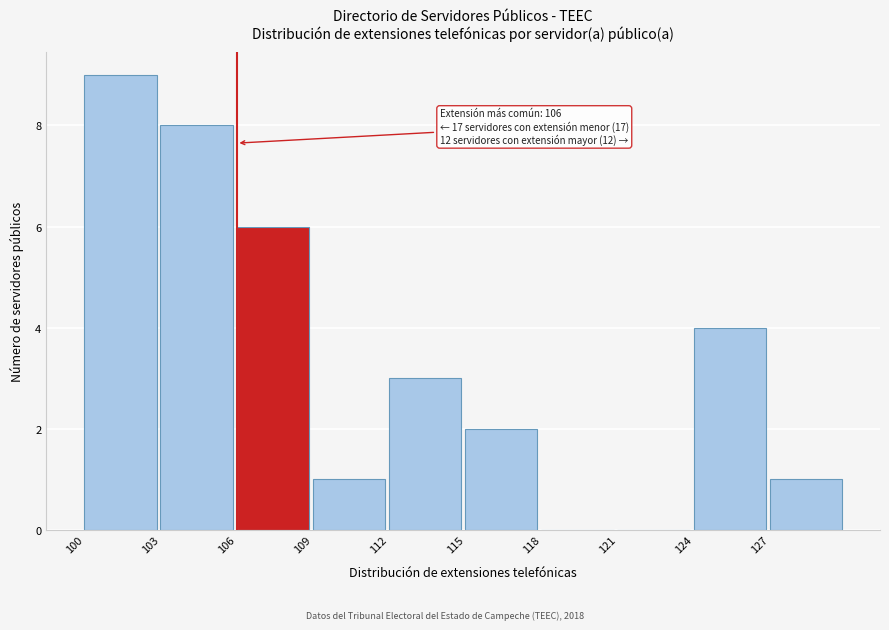

Which range on the x-axis has the tallest bar?

100 to 103